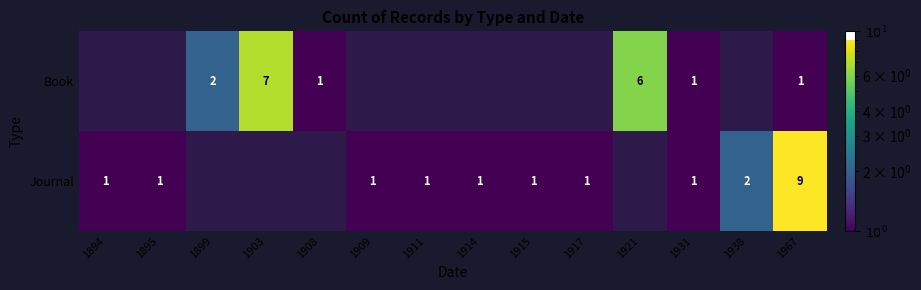

Is it true that Journal equals 2 at 1909?

False